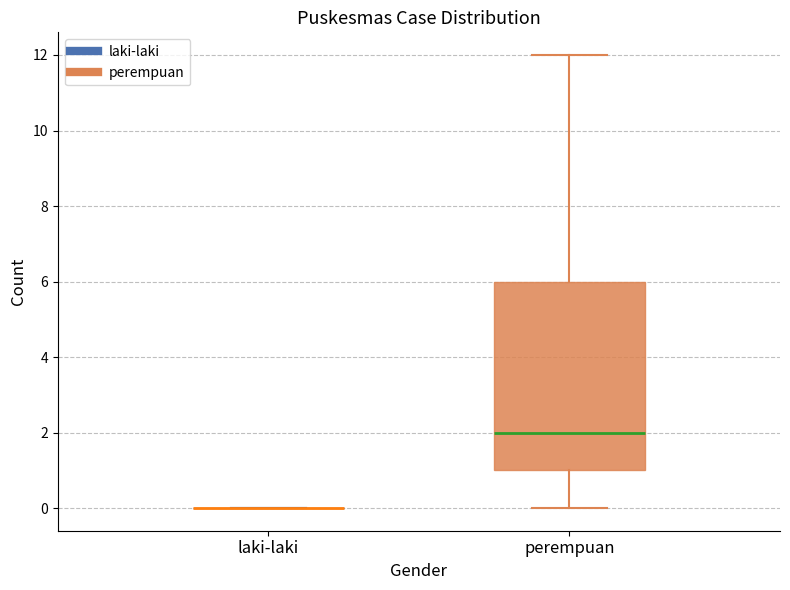

Reading left to right, transcribe this box plot: for each box, give where its median line is, the range the box spans, and where its two whiskers end, as read against the y-axis. The values are not printed on the chart, so give them approximately, as read against the axis.

laki-laki: box collapsed to a line at 0, whiskers 0 to 0
perempuan: median 2, box 1 to 6, whiskers 0 to 12